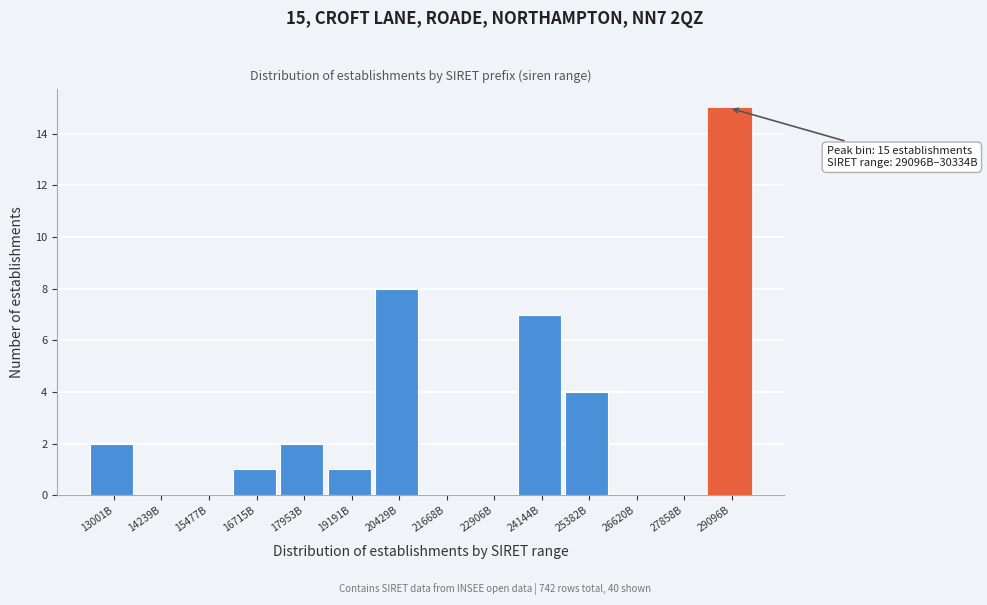

Reading left to right, list all the values displayed in this chart.

13001B=2	14239B=0	15477B=0	16715B=1	17953B=2	19191B=1	20429B=8	21668B=0	22906B=0	24144B=7	25382B=4	26620B=0	27858B=0	29096B=15